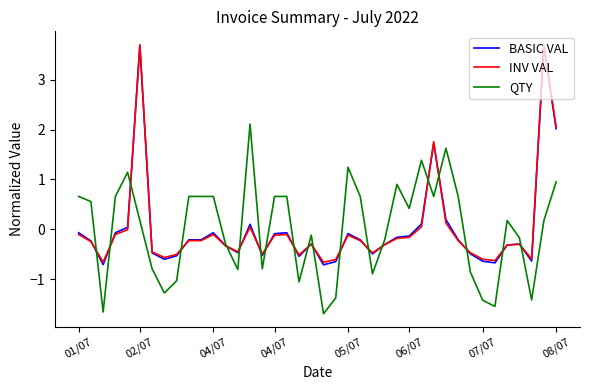

What is the maximum value for BASIC VAL?

3.7